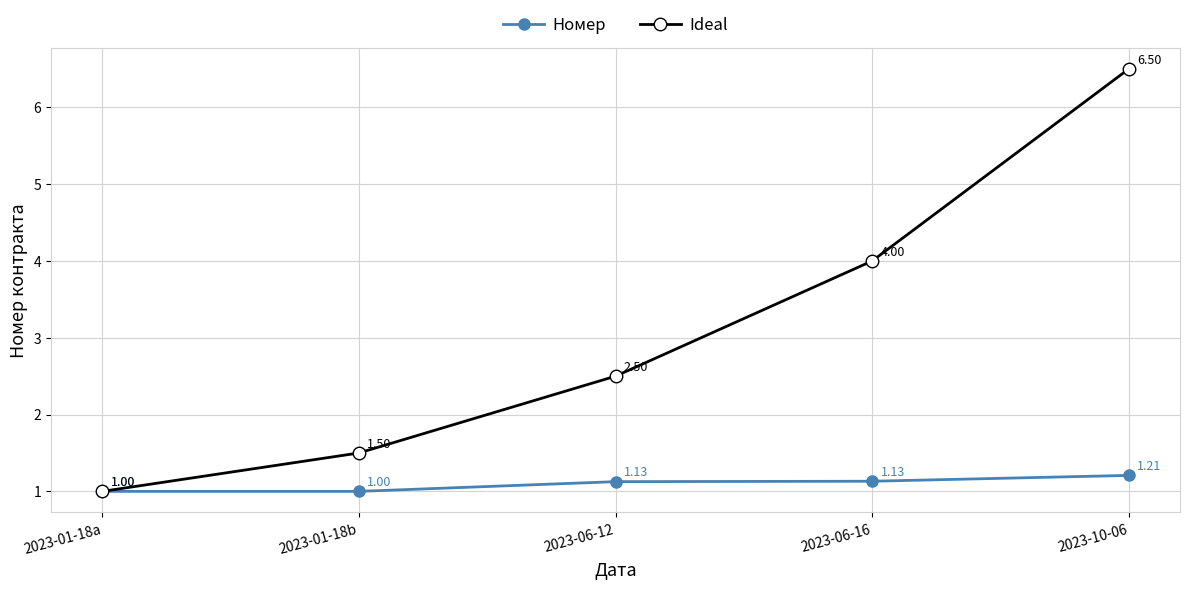

Is the value of Ideal at 2023-01-18b greater than the value of Номер at 2023-10-06?

Yes